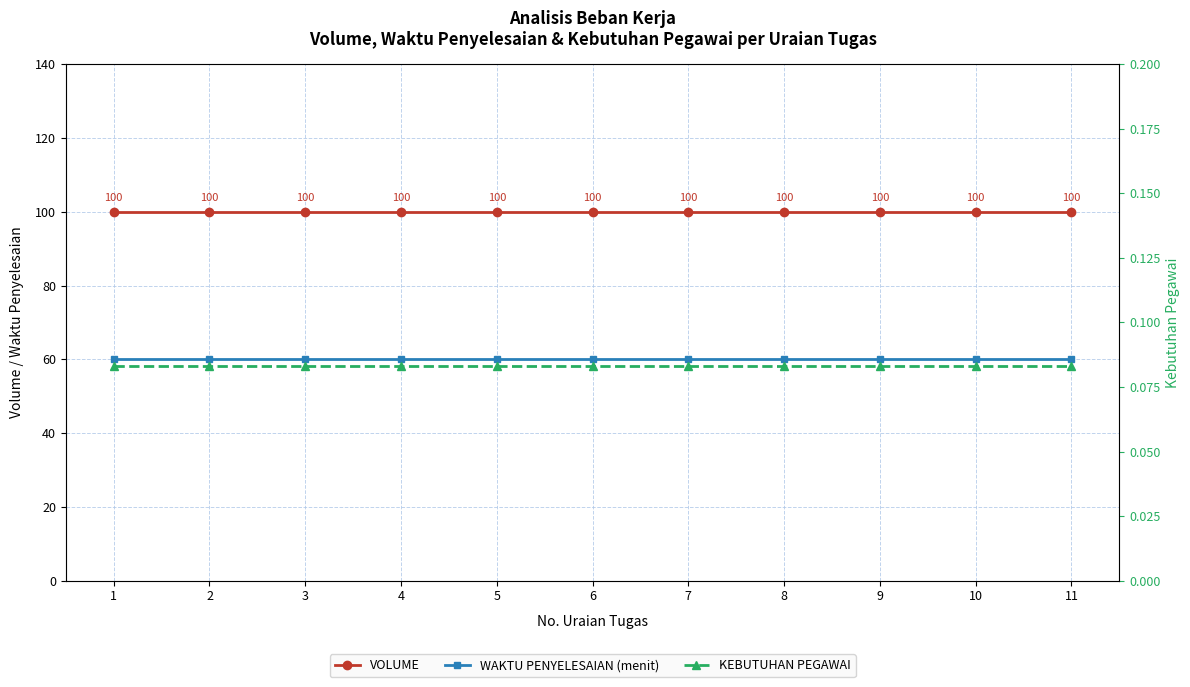

True or false: VOLUME and KEBUTUHAN PEGAWAI intersect in this chart.

False